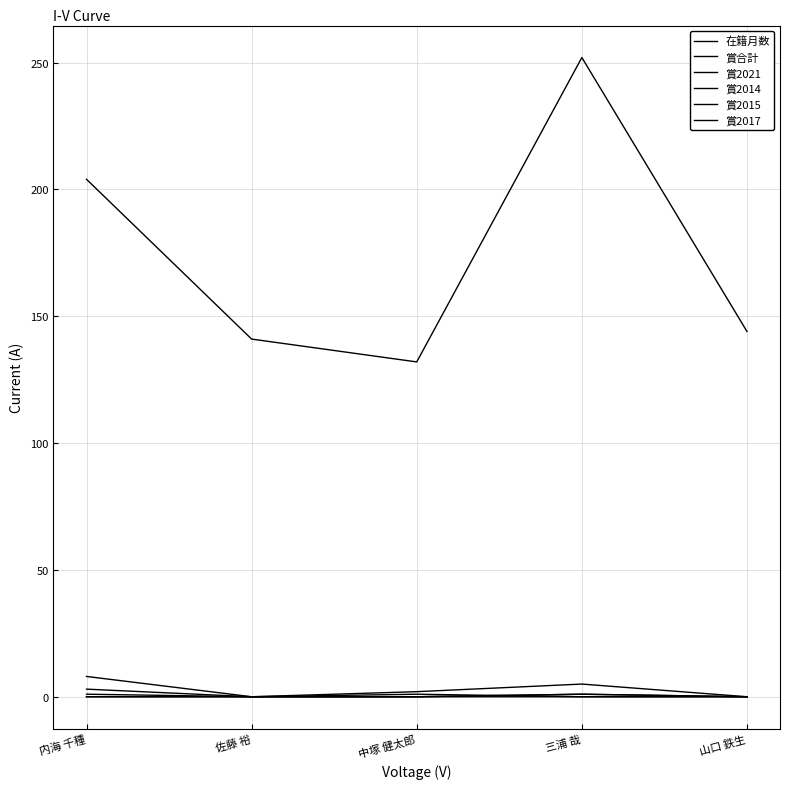

At which category is the sum across all series the highest?

三浦 哉